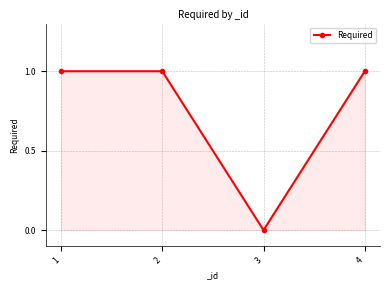

What is the sum of all values?

3